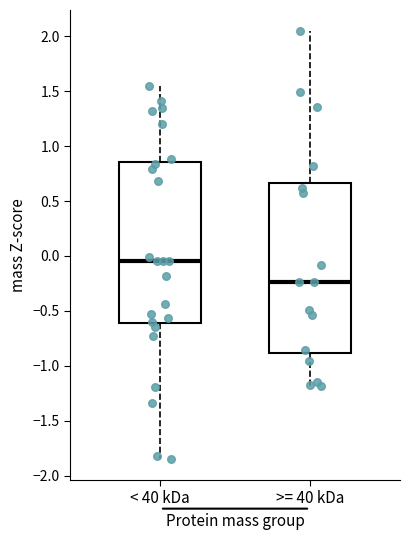

Reading left to right, read every box against the y-axis: the position of its median line, the range the box covers, and the ends of its whiskers. The values are not printed on the chart, so give them approximately, as read against the axis.

< 40 kDa: median -0.05, box -0.60 to 0.85, whiskers -1.85 to 1.55
>= 40 kDa: median -0.25, box -0.90 to 0.65, whiskers -1.20 to 2.05